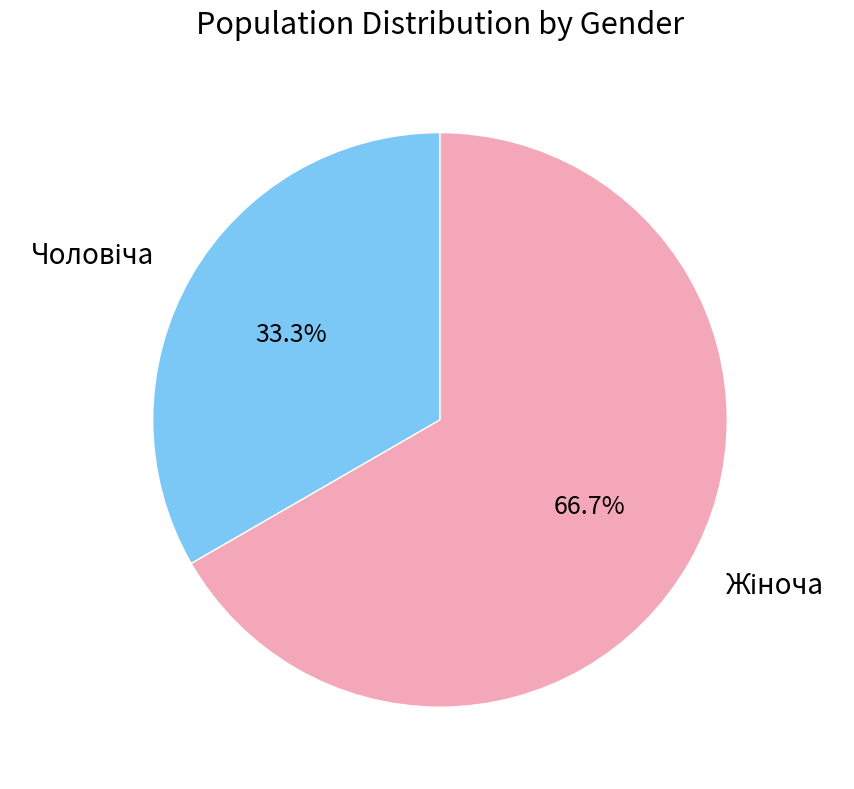

Is there a majority slice in this chart?

Yes